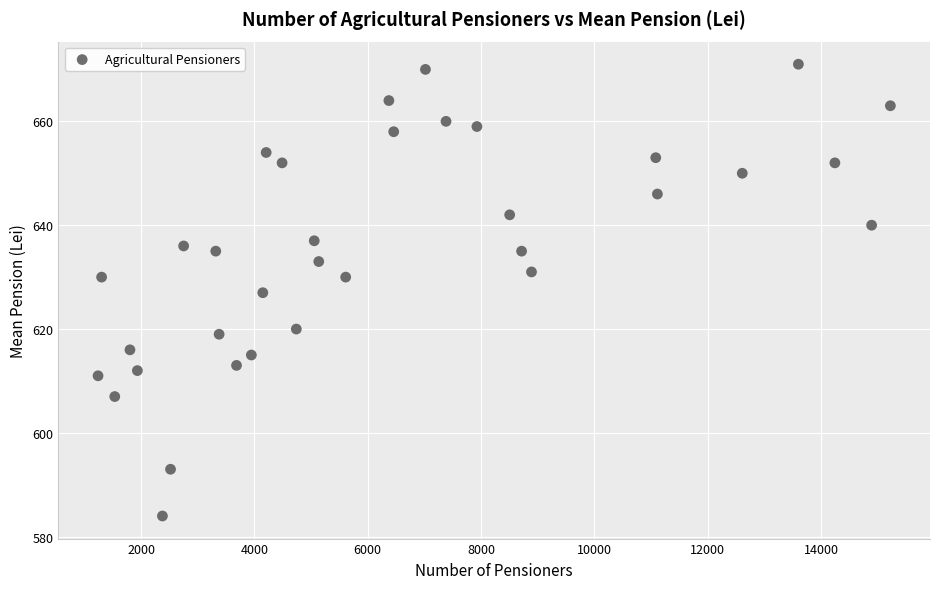

What is the range of X values (max minus min)?

13978